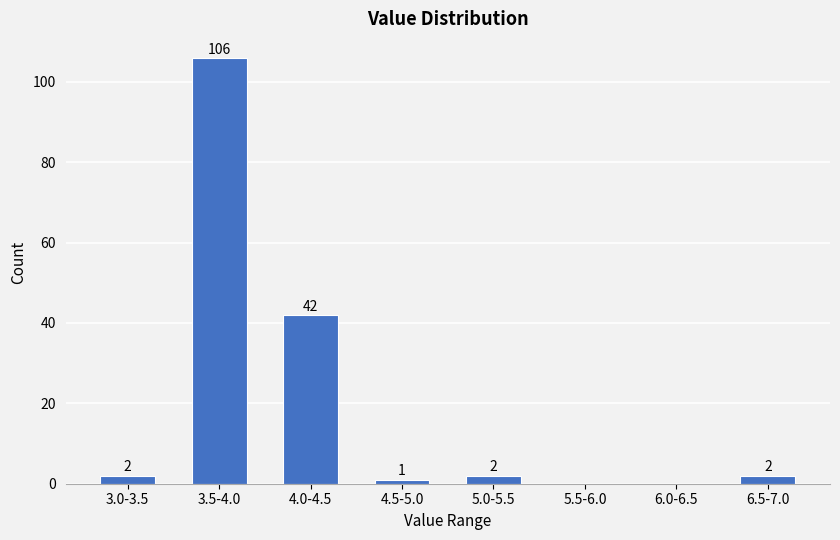

Reading left to right, extract all data points from this chart.

3.0-3.5=2	3.5-4.0=106	4.0-4.5=42	4.5-5.0=1	5.0-5.5=2	5.5-6.0=0	6.0-6.5=0	6.5-7.0=2